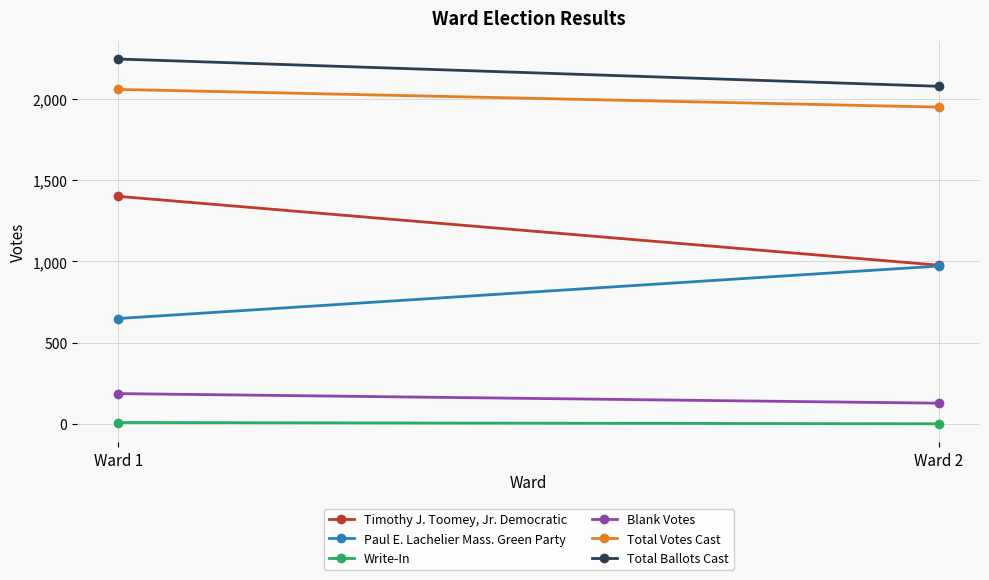

What is the average value of the Total Ballots Cast series?

2162